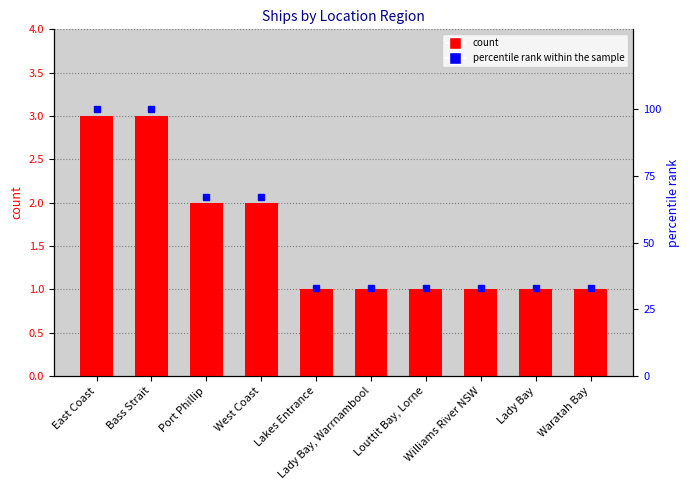

Between Port Phillip and Williams River NSW, which series saw the biggest shift?

percentile rank within the sample